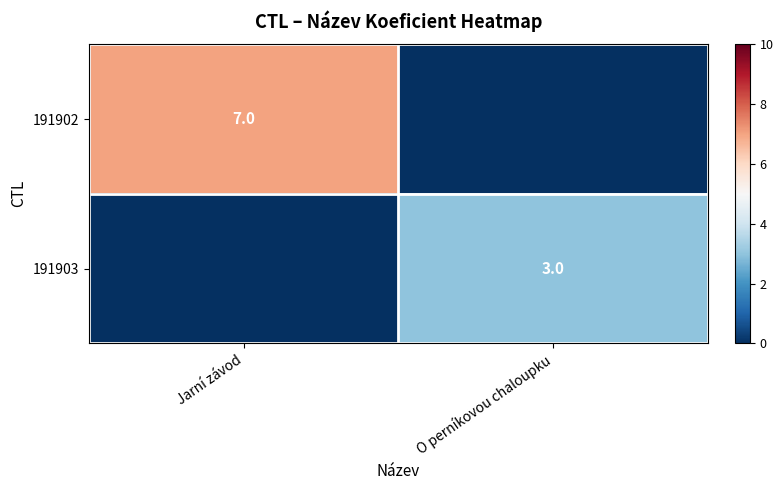

The 191903 series shows 3 at O perníkovou chaloupku. True or false?

True